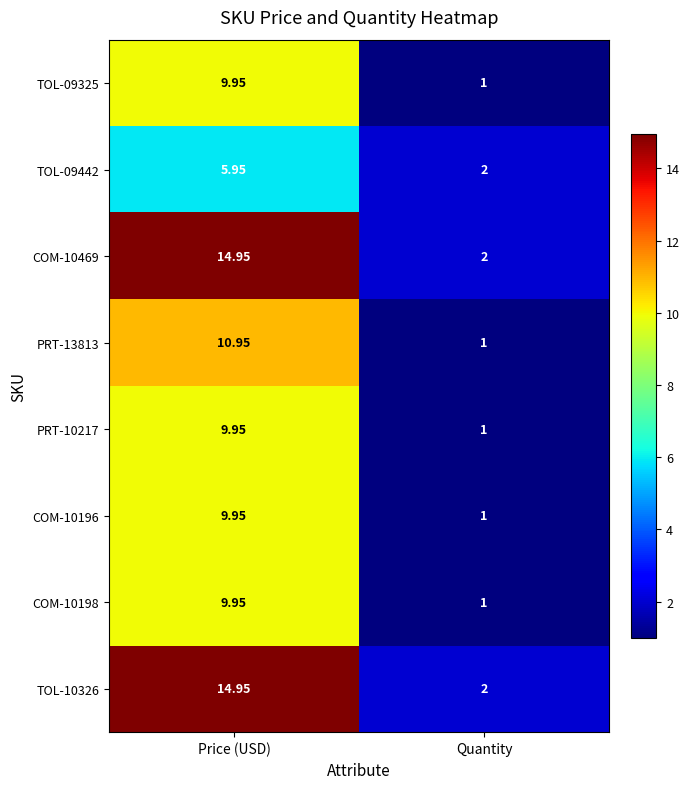

Which category has the highest value in the TOL-09325 series?

Price (USD)